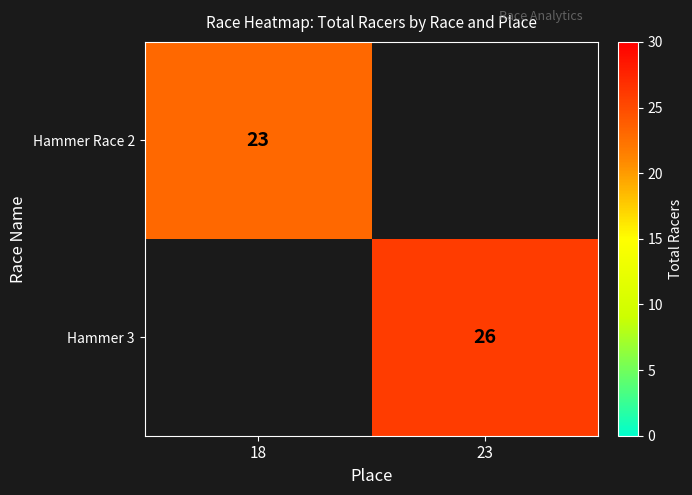

How many categories are shown in the chart?

2